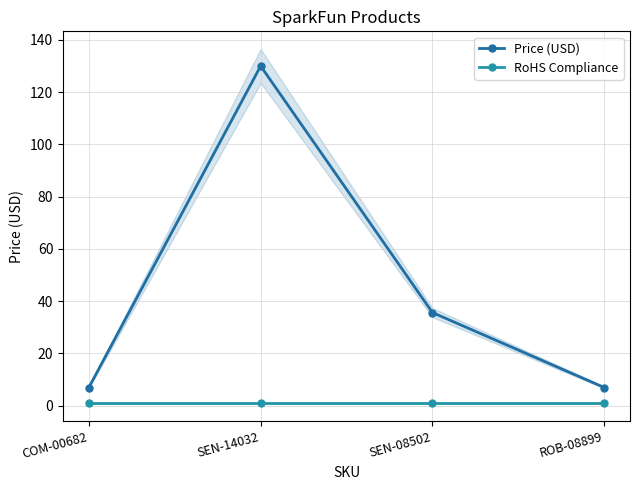

Is it true that Price (USD) equals 10.1 at COM-00682?

False